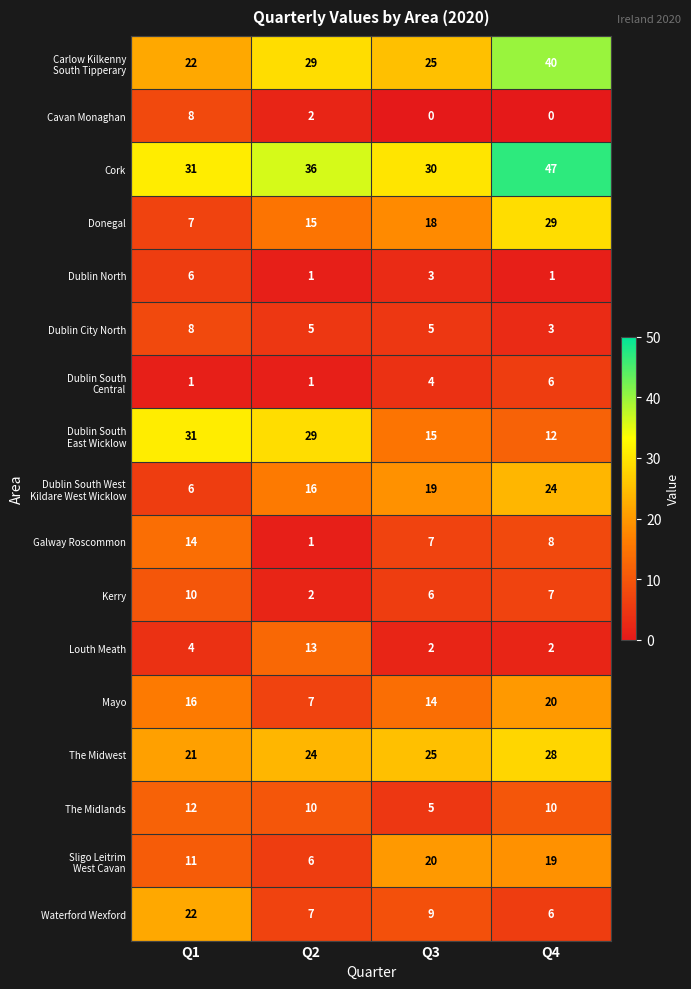

What is the average value of the Waterford Wexford series?

11